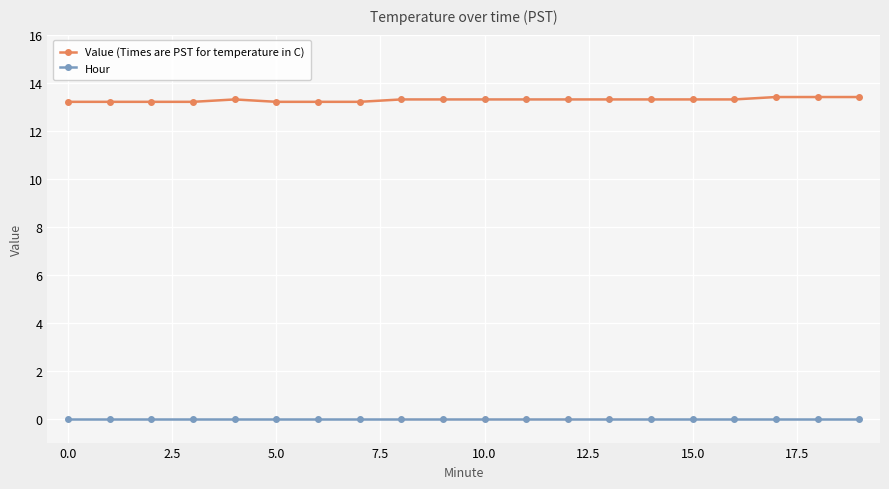

Which series has the largest total across all categories?

Value (Times are PST for temperature in C)